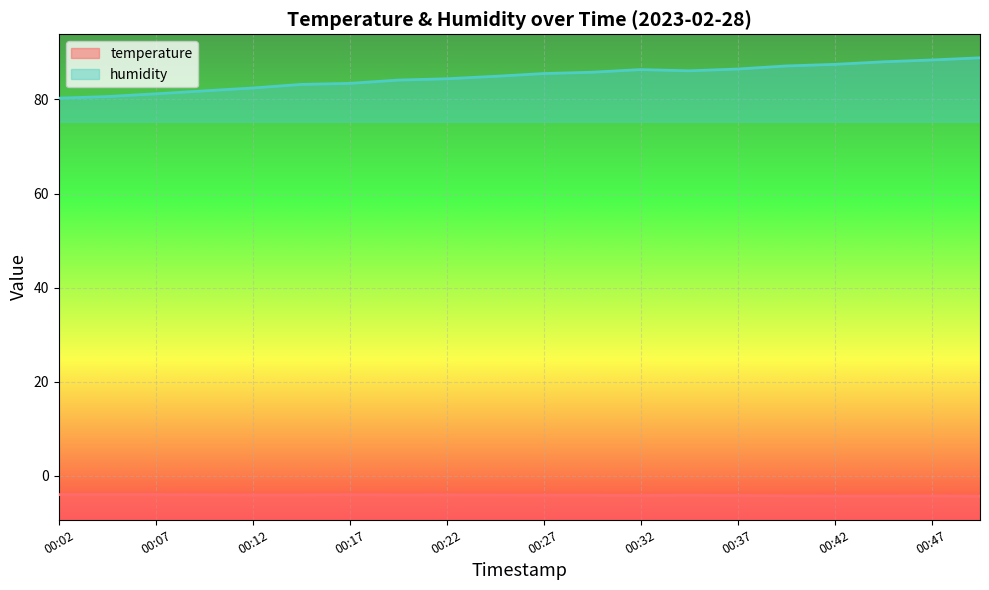

What is the total value across all series at 00:42?

83.2